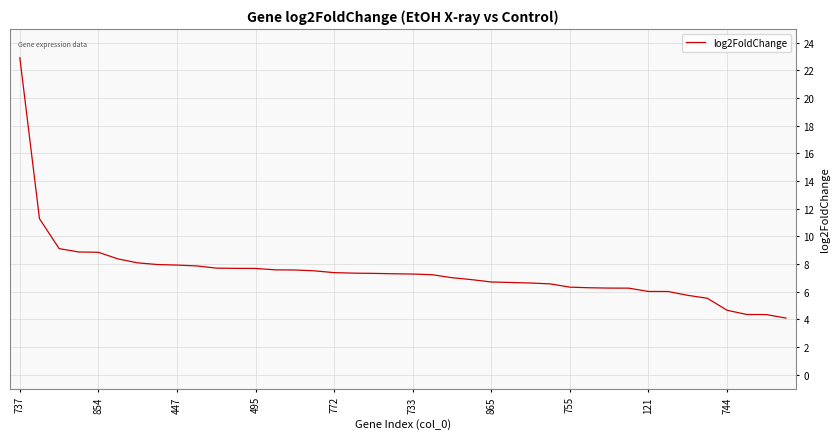

What is the difference between the maximum and minimum values?

18.8